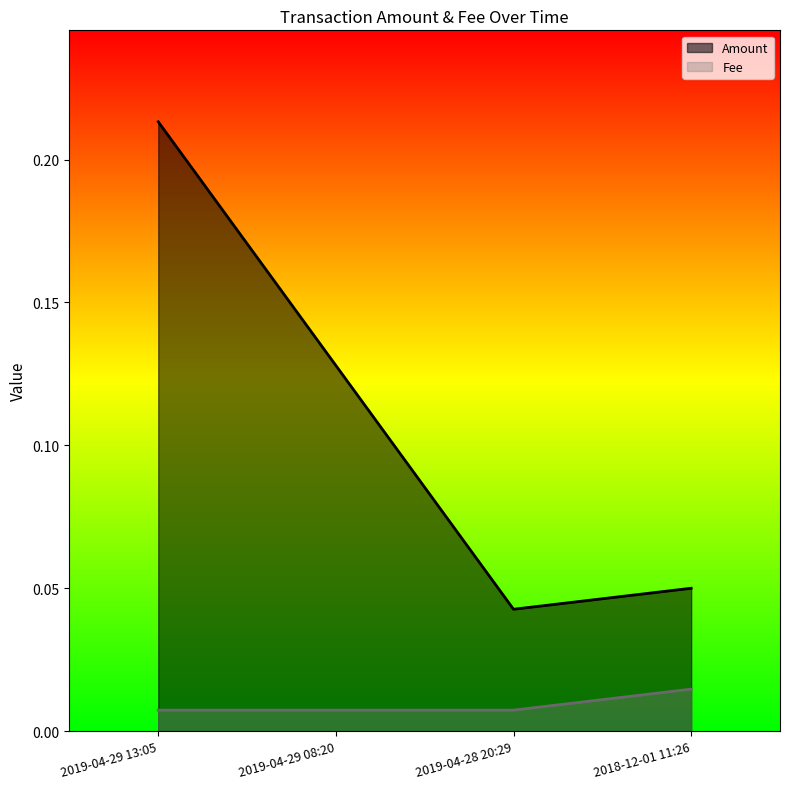

What is the sum of the Amount values at 2019-04-28 20:29 and 2018-12-01 11:26?

0.1